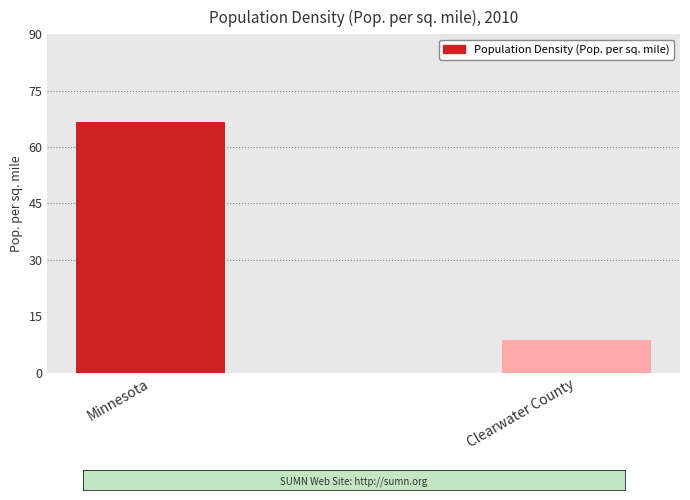

What is the smallest value displayed?

8.7